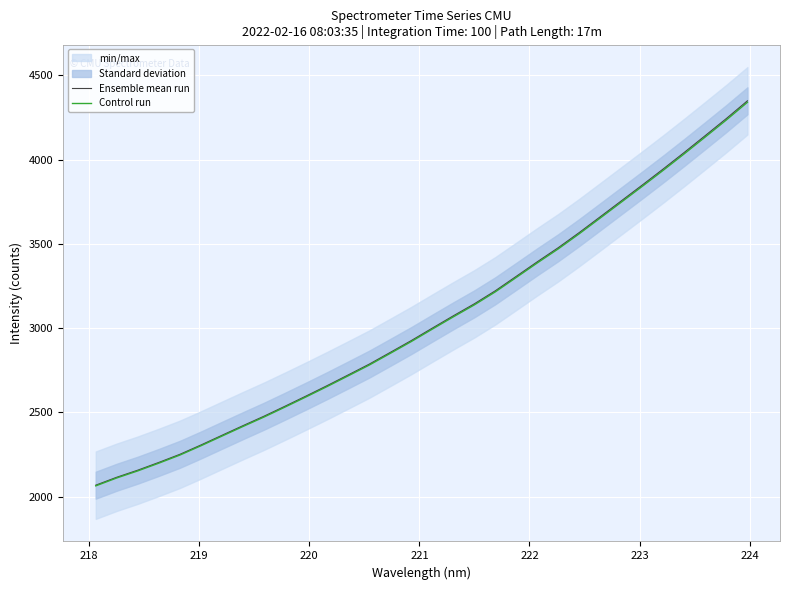

Which series has the largest range (max minus min)?

Ensemble mean run